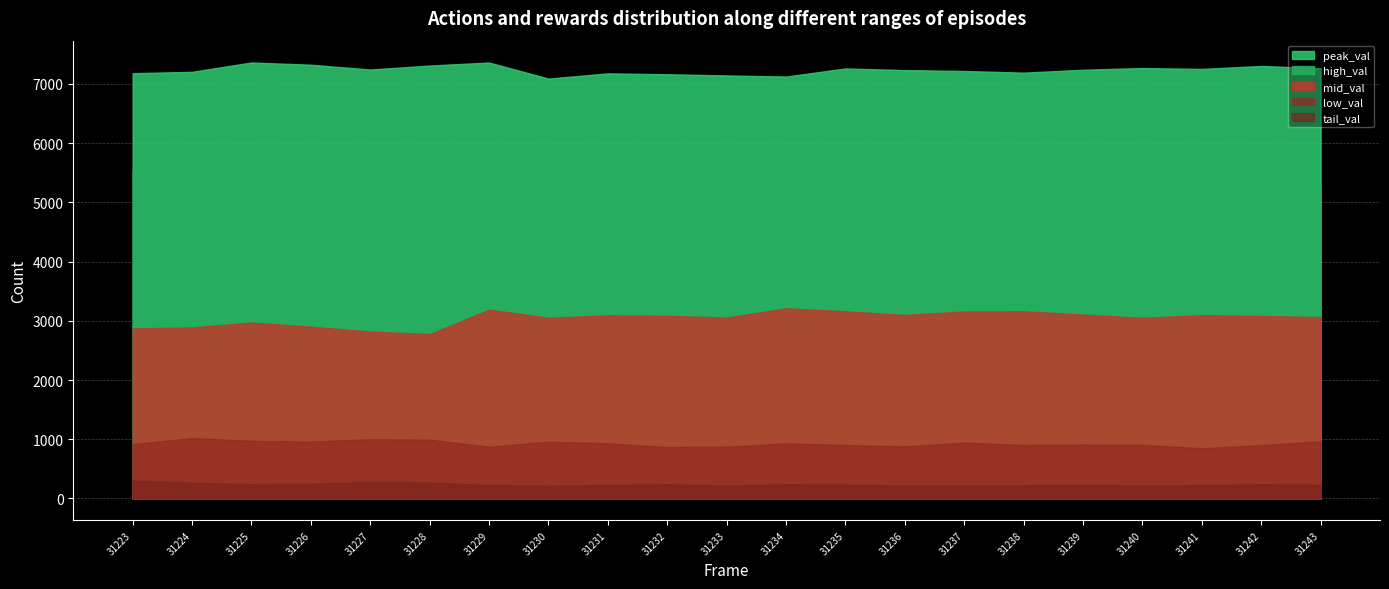

True or false: peak_val has a value of 10035 at 31225.

False